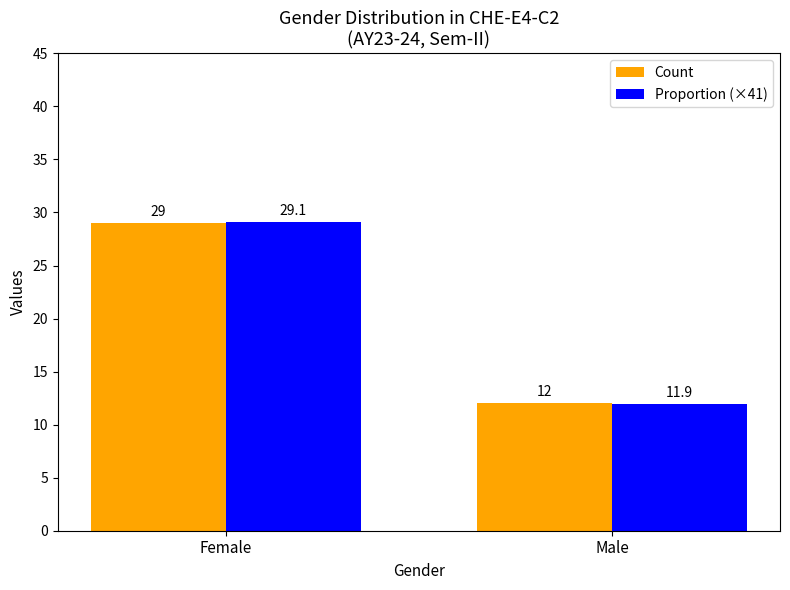

Does the chart contain stacked bars?

No